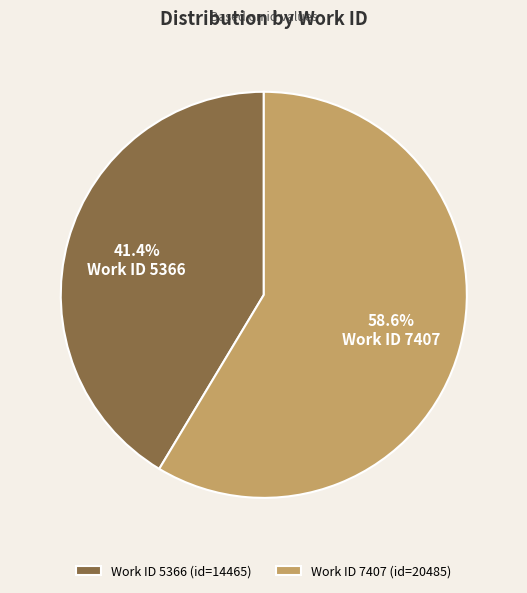

Rank the categories by value from highest to lowest.

Work ID 7407 (id=20485), Work ID 5366 (id=14465)